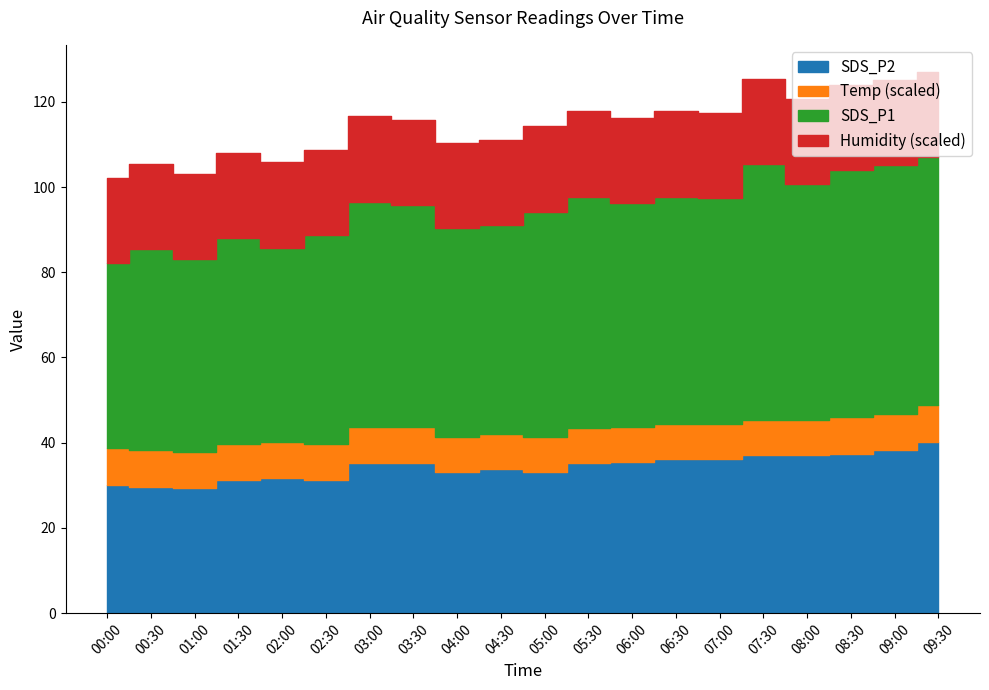

True or false: SDS_P1 has a value of 85.9 at 04:30.

False